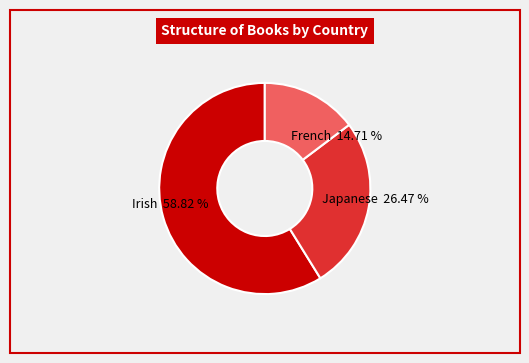

How much of the chart is everything except Japanese?

73.5%